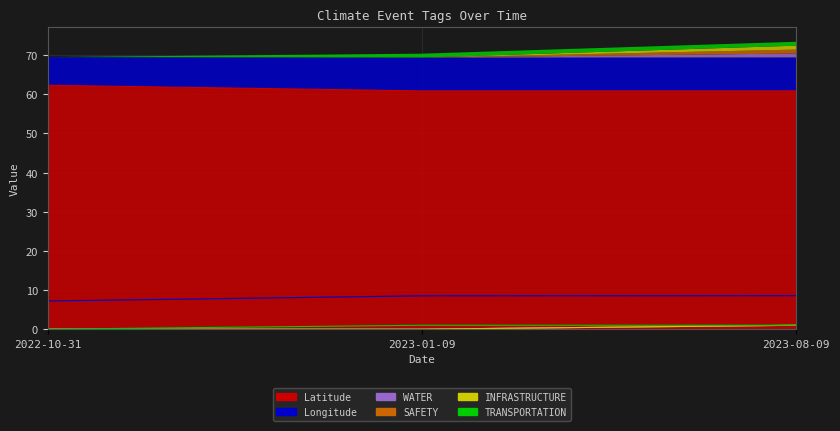

What is the sum of the TRANSPORTATION values at 2023-01-09 and 2023-08-09?

2.0